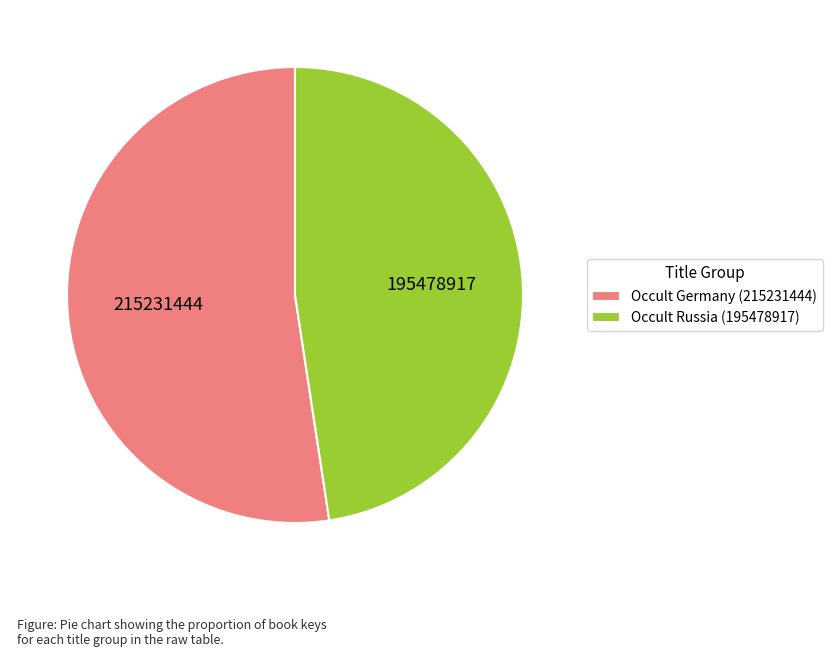

Rank the categories by value from highest to lowest.

Occult Germany (215231444), Occult Russia (195478917)